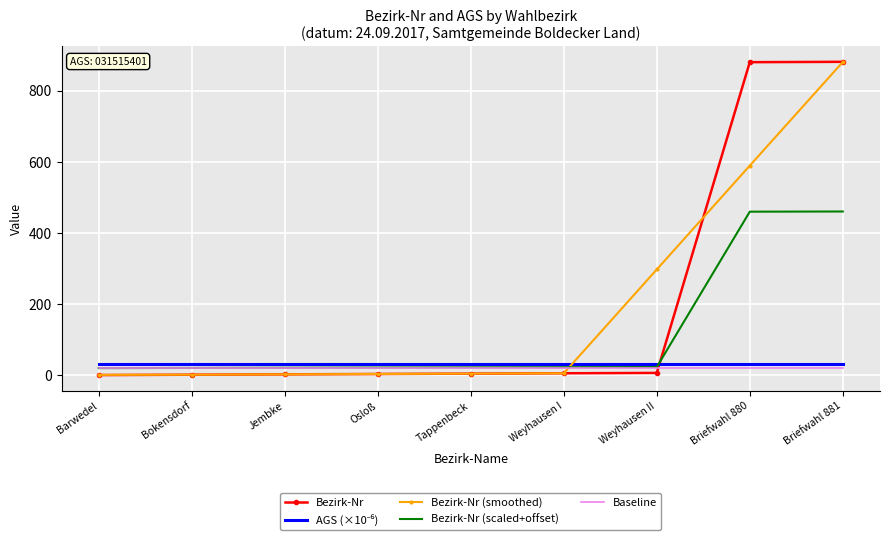

What is the greatest value displayed?

881.0